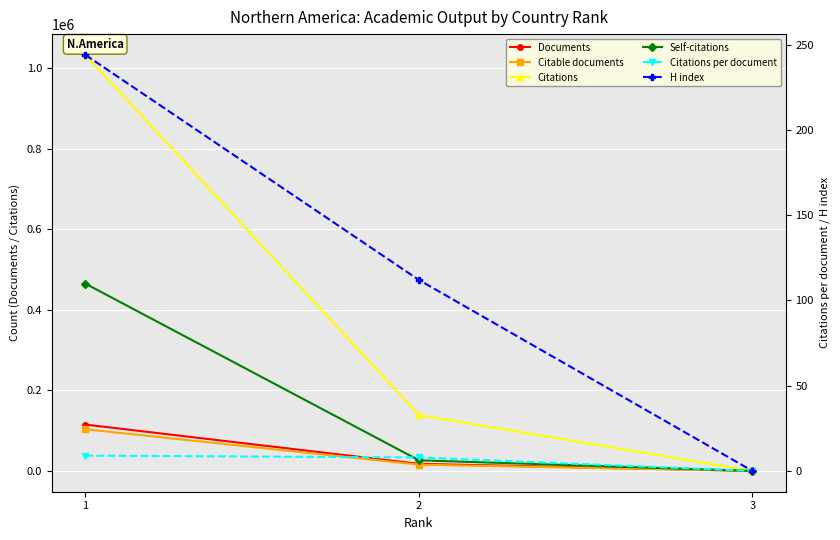

How many data points does each series have?

3